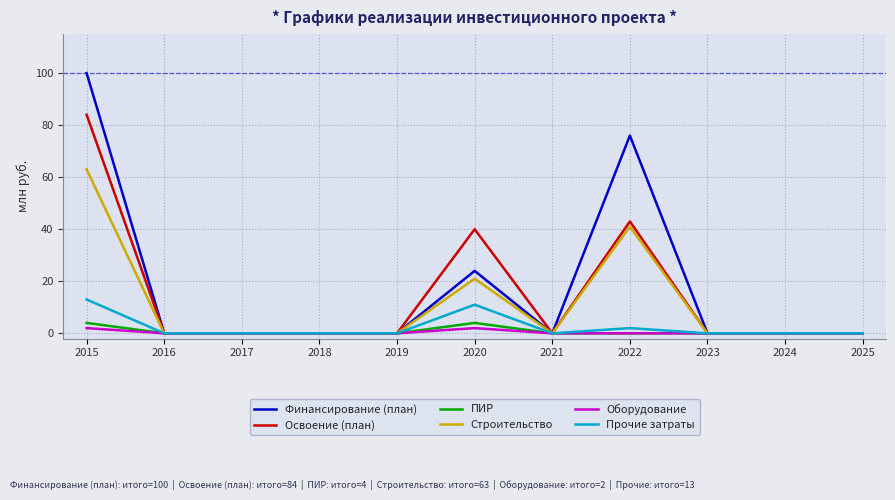

True or false: Прочие затраты has a value of -8 at 2023.

False